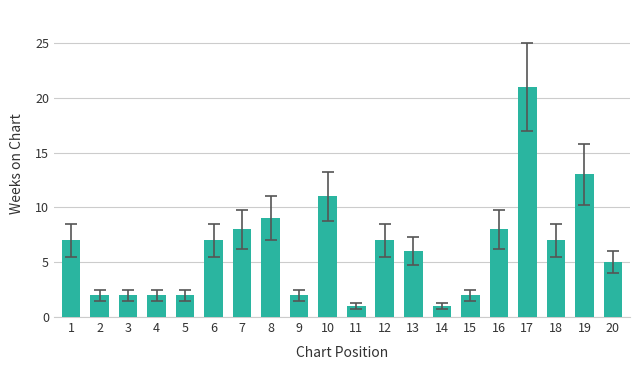

How many values are below 7?

10